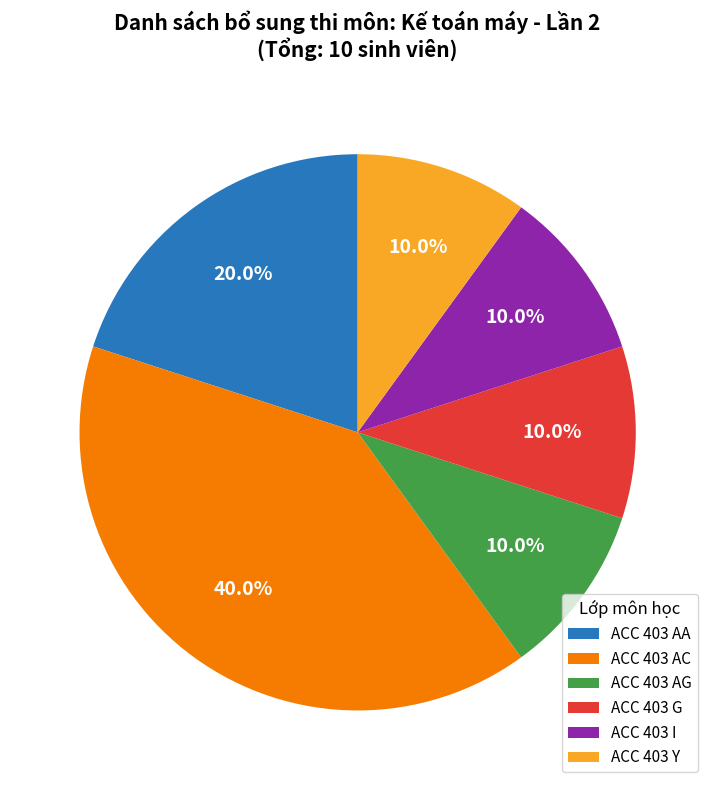

How many segments does this pie chart have?

6